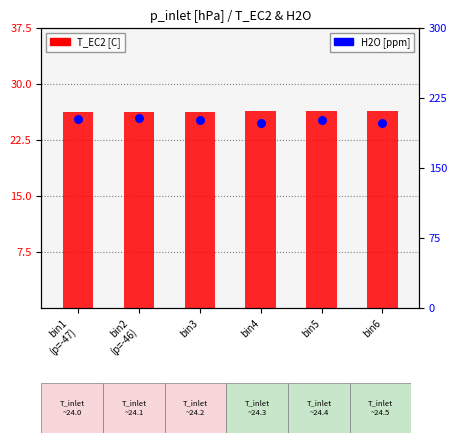

What are all the series names shown in the legend?

T_EC2 [C], H2O [ppm]